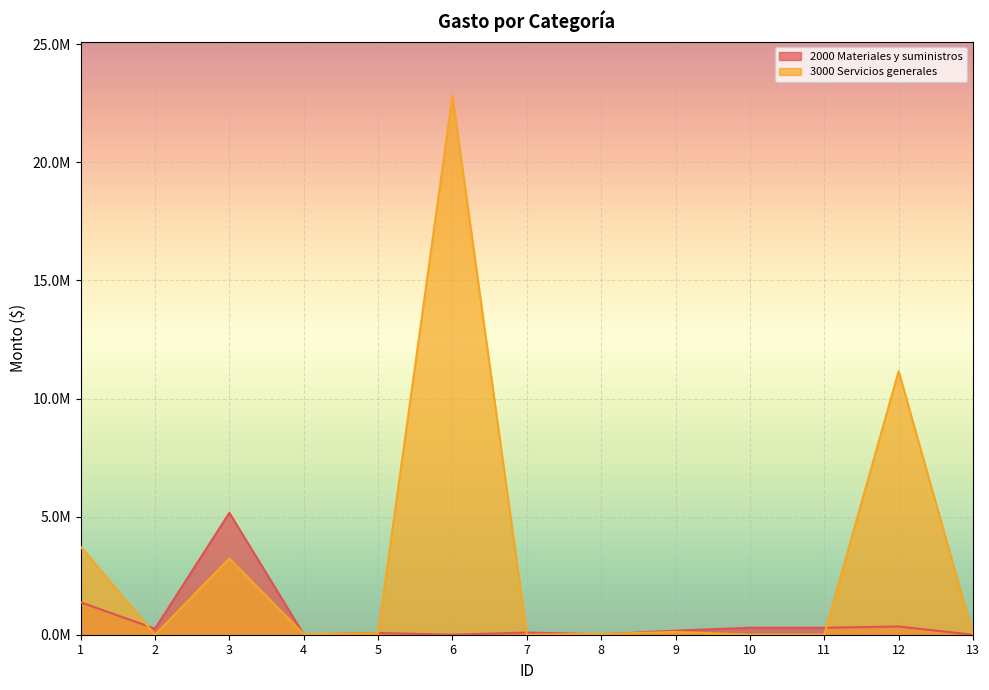

How many values in 2000 Materiales y suministros are above zero?

11